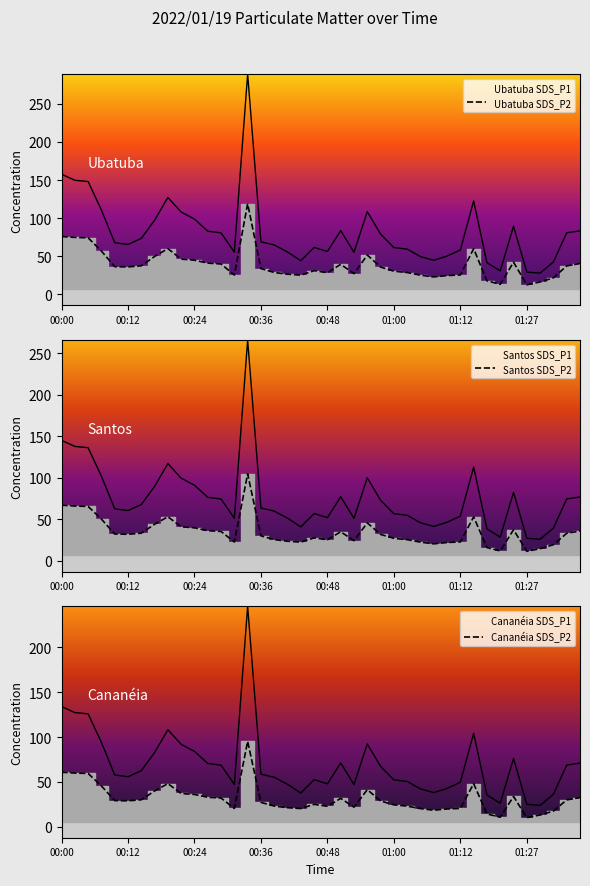

What is the difference between the SDS_P1 values at 01:03 and 01:32?

16.9